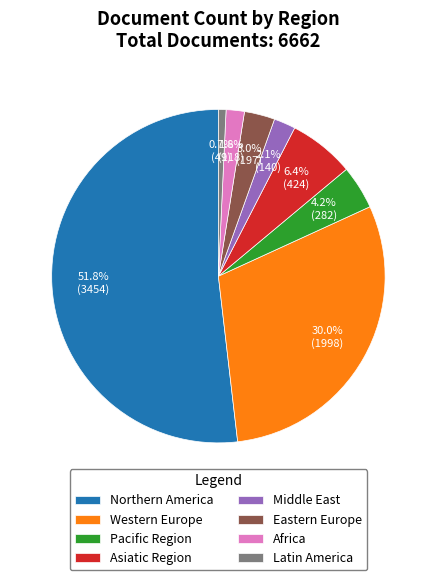

Which slice represents more than half of the pie?

Northern America